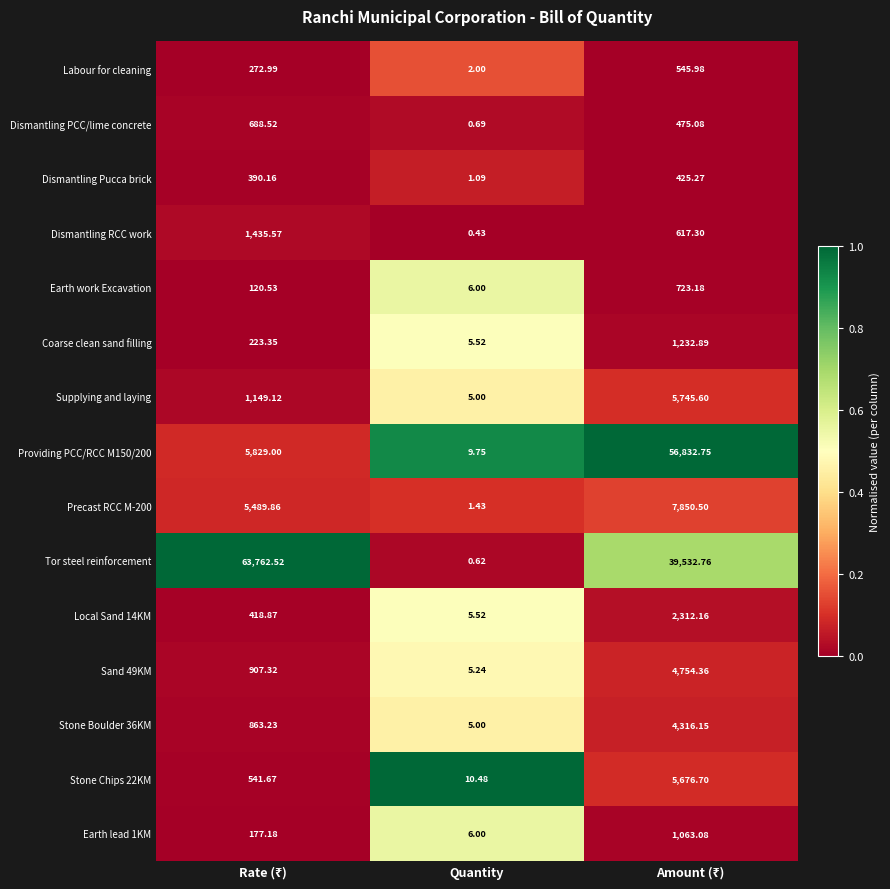

At which label does Labour for cleaning reach its minimum?

Quantity